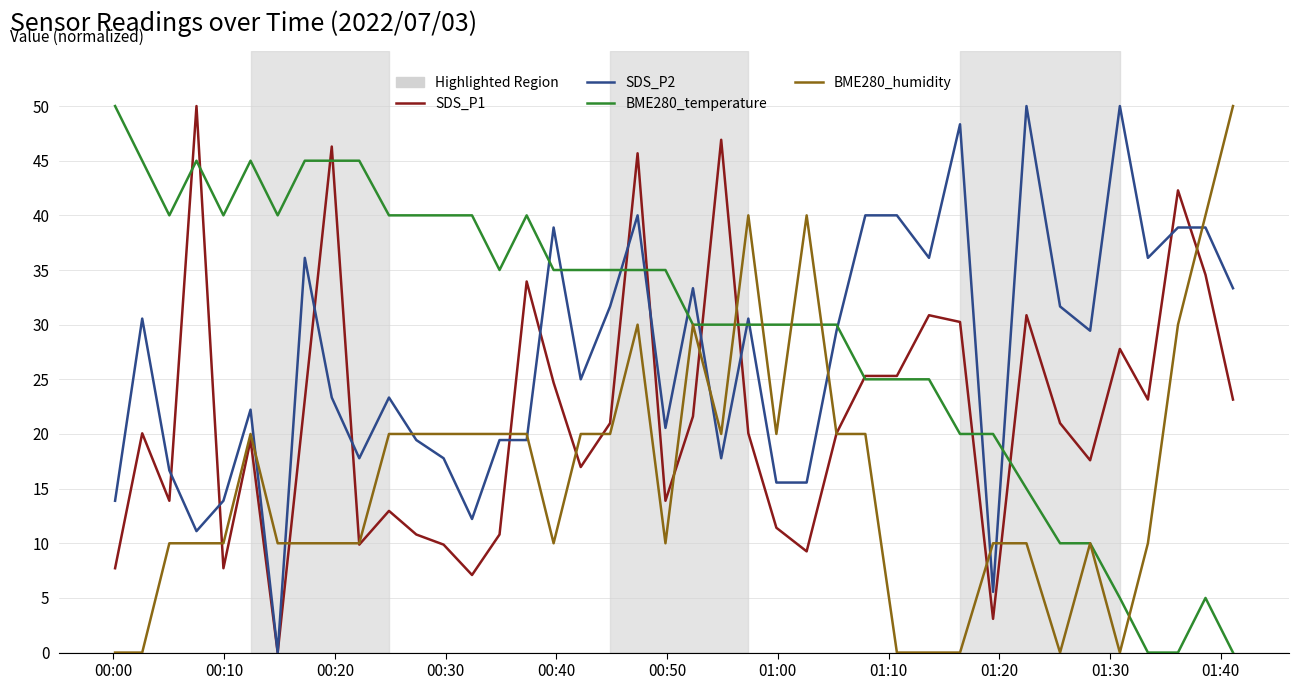

Rank the series by their average value, from highest to lowest.

BME280_temperature, SDS_P2, SDS_P1, BME280_humidity